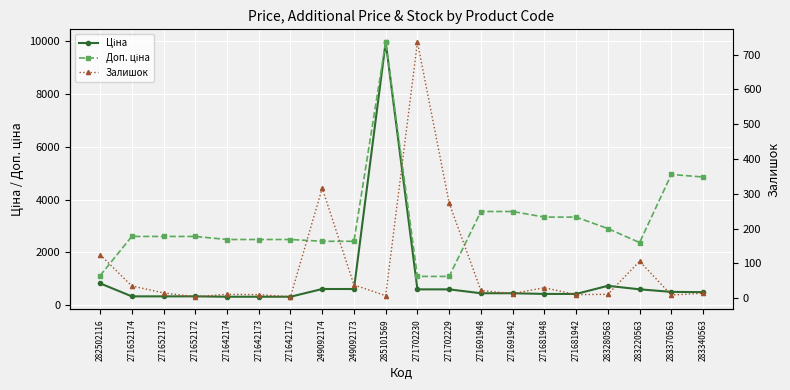

What is the sum of the Ціна values at 271652172 and 249092174?

928.5